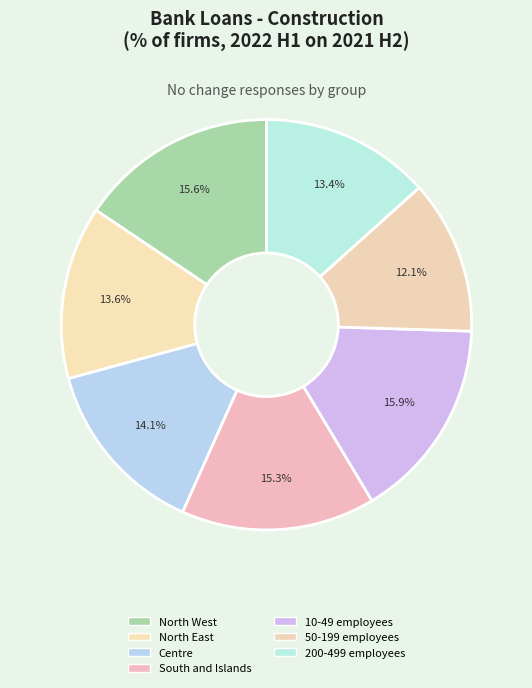

Do 200-499 employees and North West together represent more than half of the pie?

No